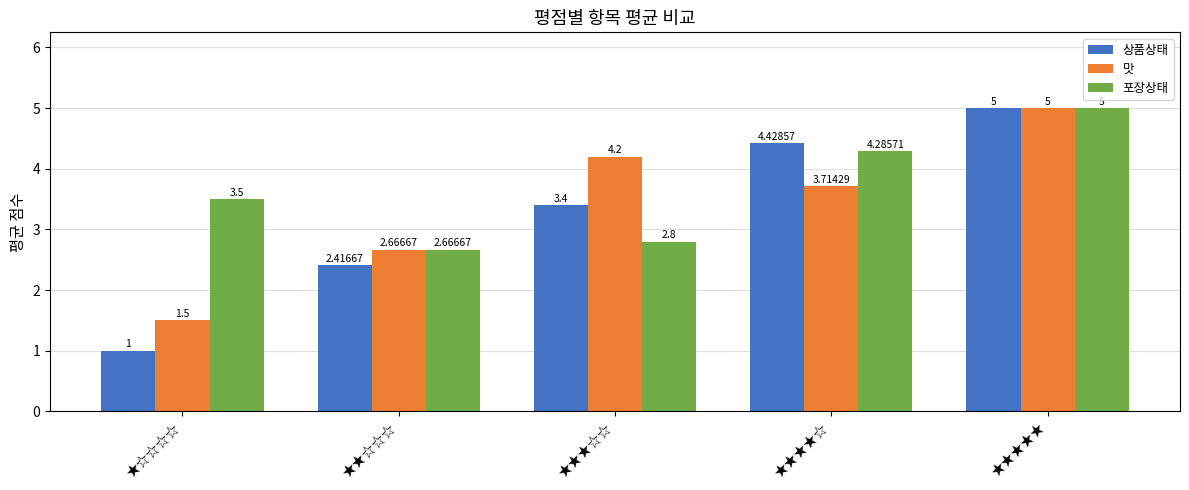

Where is 맛 nearest to the value 3?

★★☆☆☆